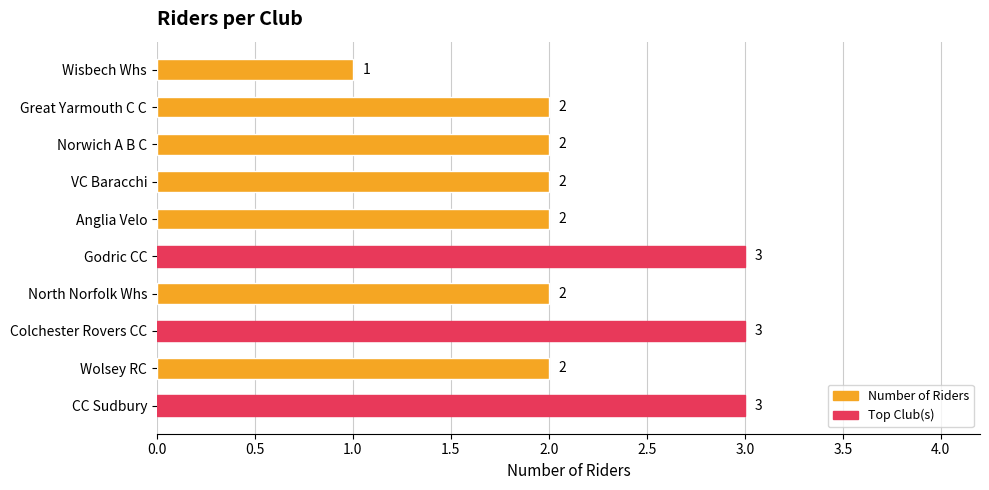

Is it true that the value at Godric CC is 1?

False